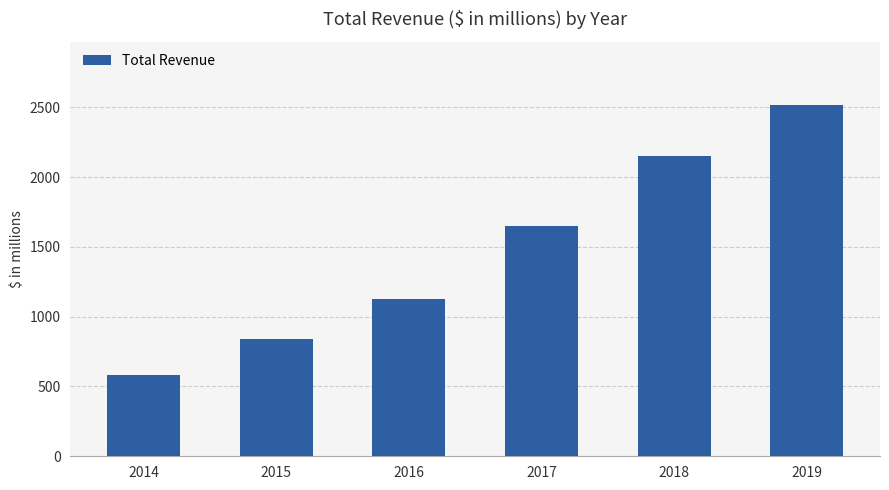

What is the sum of the values at 2016 and 2015?

1966.8